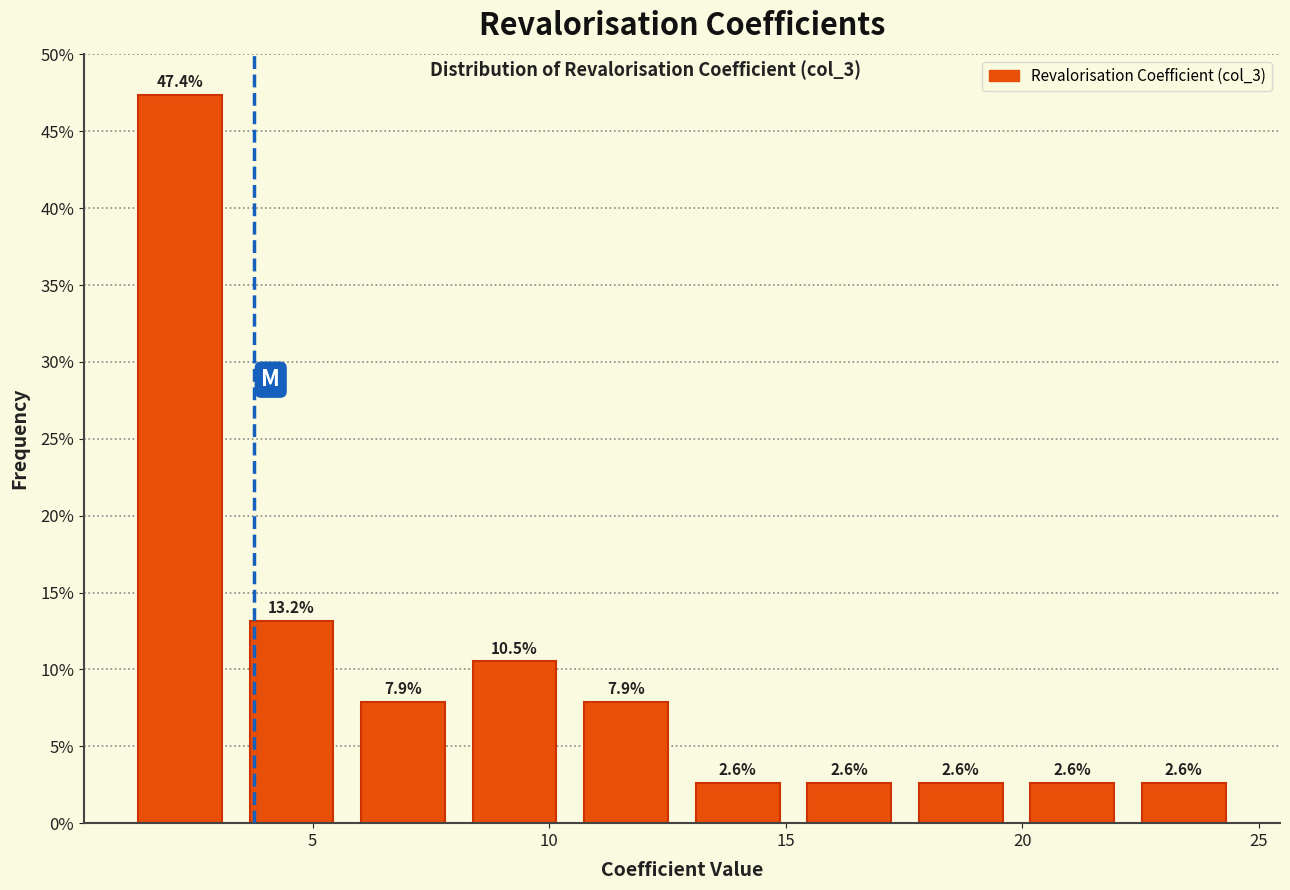

What is the height of the bar covering 20.0 to 22.0 on the x-axis? The bar edges are not printed on the chart, so give them approximately, as read against the axis.

2.6